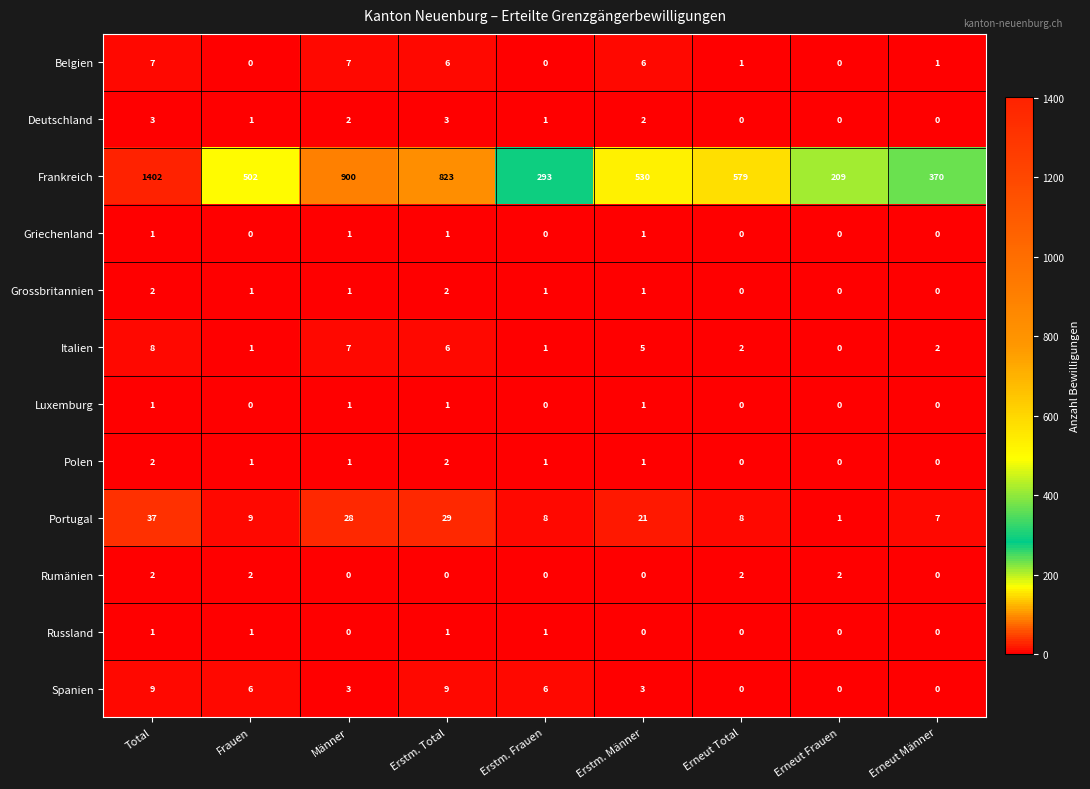

Which label corresponds to the largest value in the chart?

Total